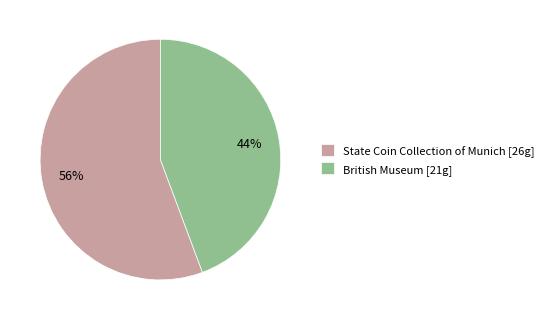

Which slice is the smallest?

British Museum